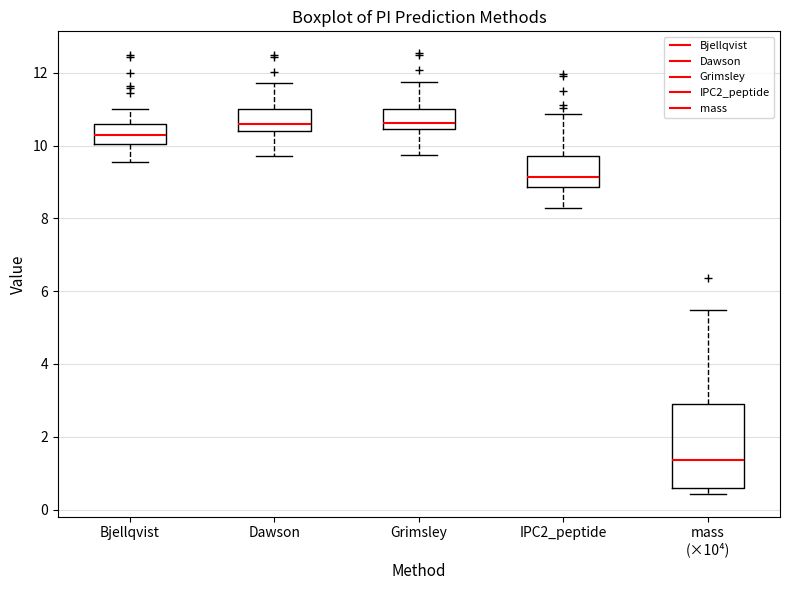

Which box has the lowest median line?

mass (×10⁴)